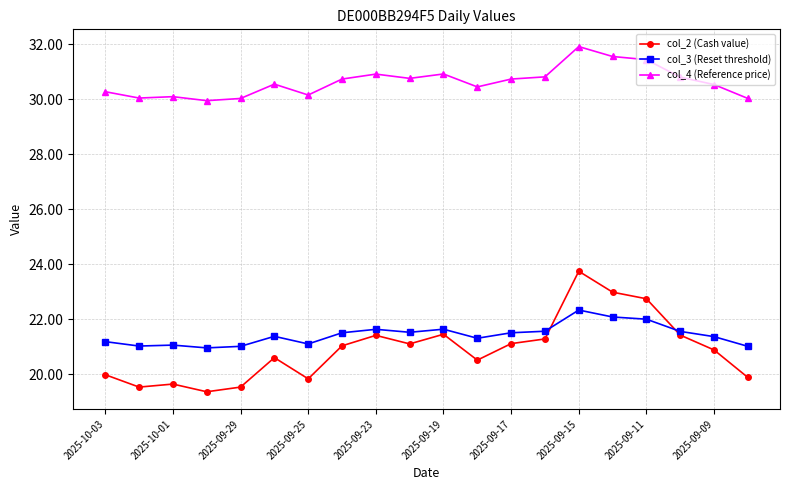

What is the minimum value for col_3 (Reset threshold)?

21.0